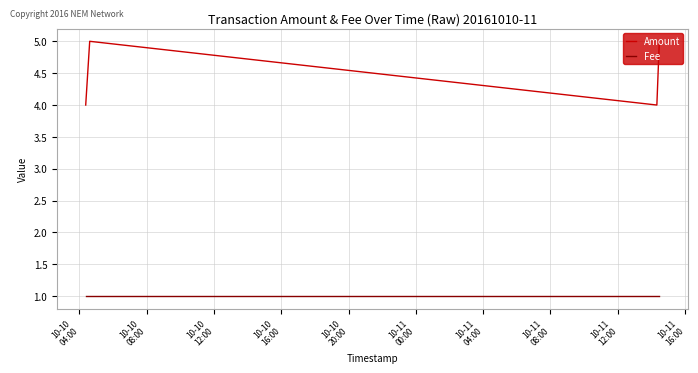

Is this an area chart (filled region under the line)?

No